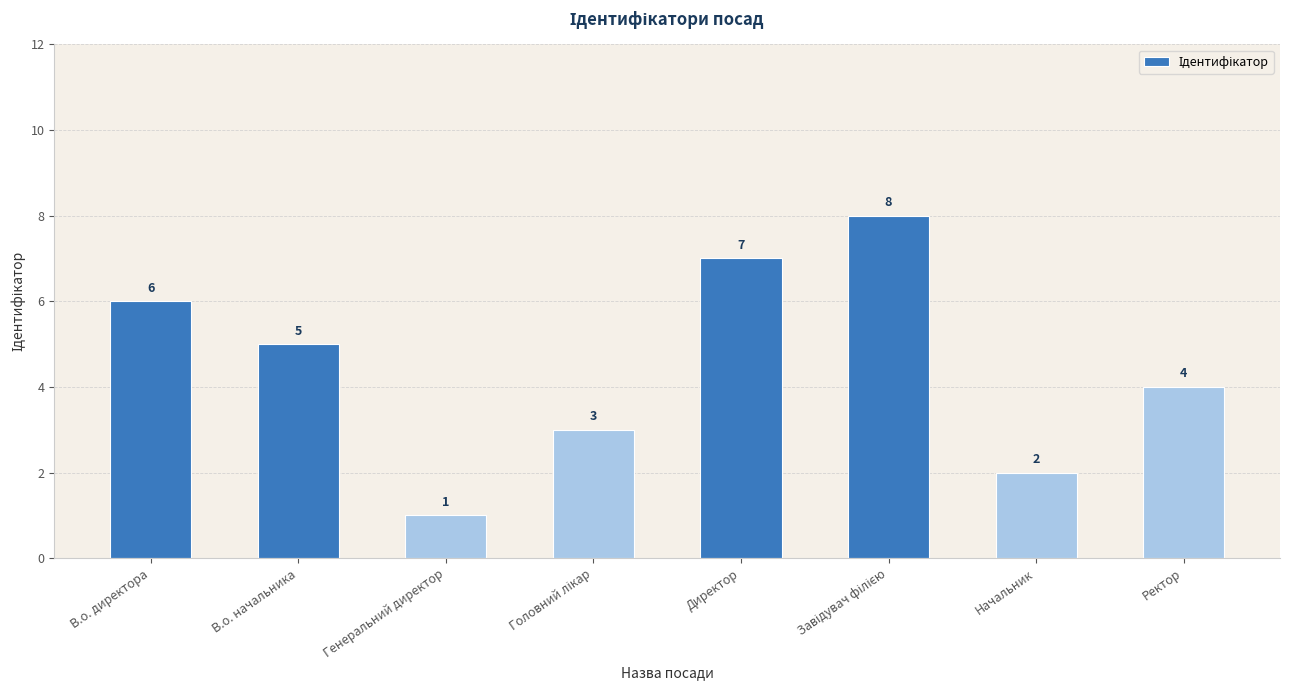

What position from the right is Директор?

4